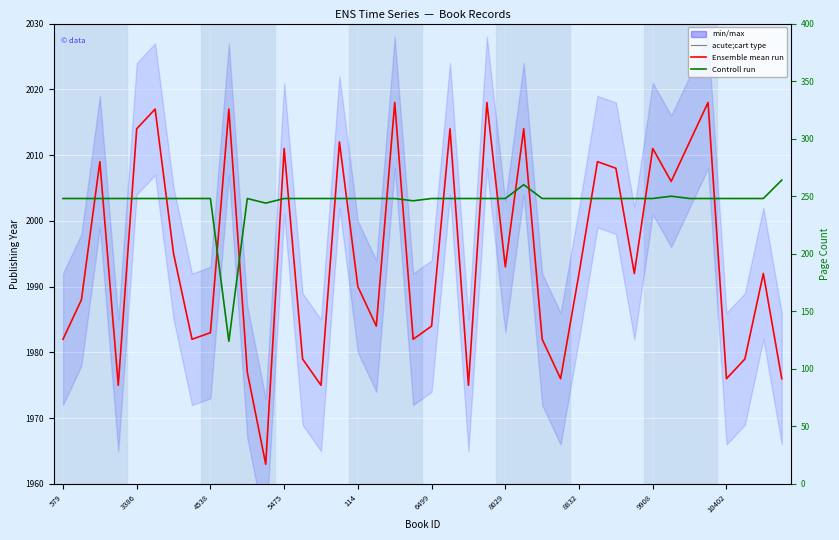

True or false: Controll run and Ensemble mean run cross at least once.

False